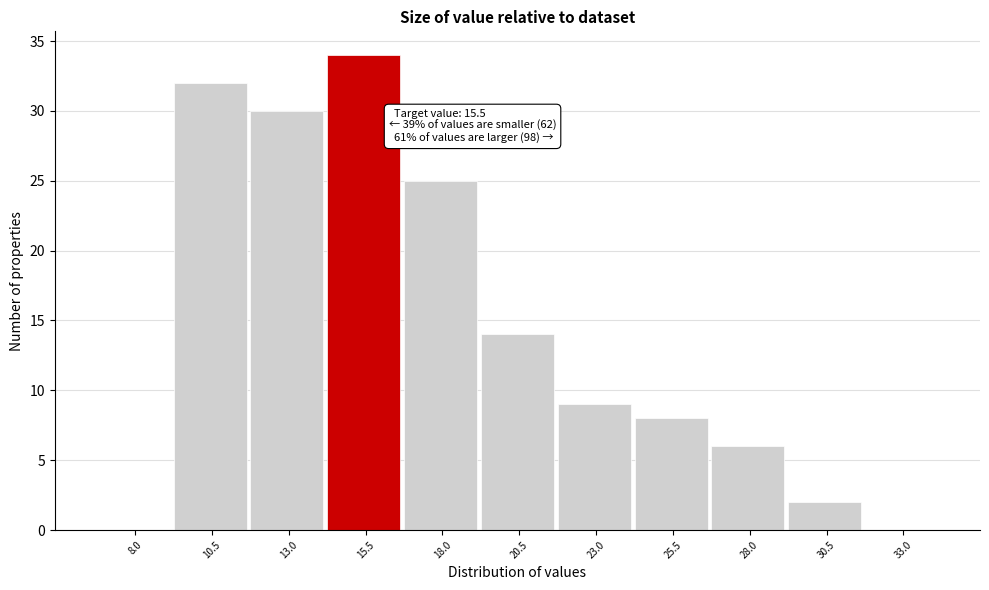

Reading left to right, what are all the values shown in this chart?

8.0=0	10.5=32	13.0=30	15.5=34	18.0=25	20.5=14	23.0=9	25.5=8	28.0=6	30.5=2	33.0=0